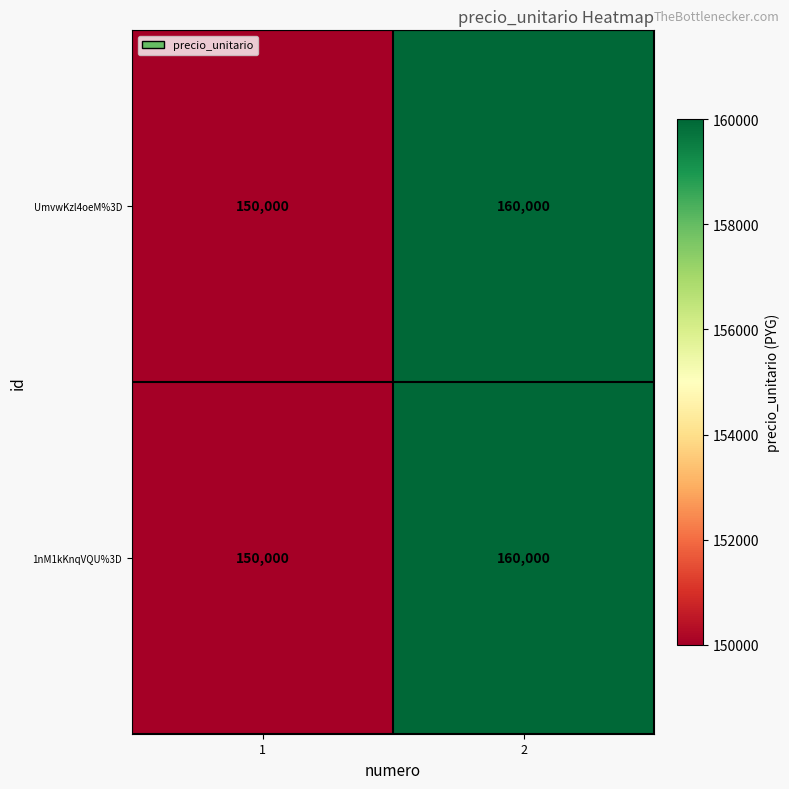

List the labels in order of 1nM1kKnqVQU%3D value, largest first.

2, 1